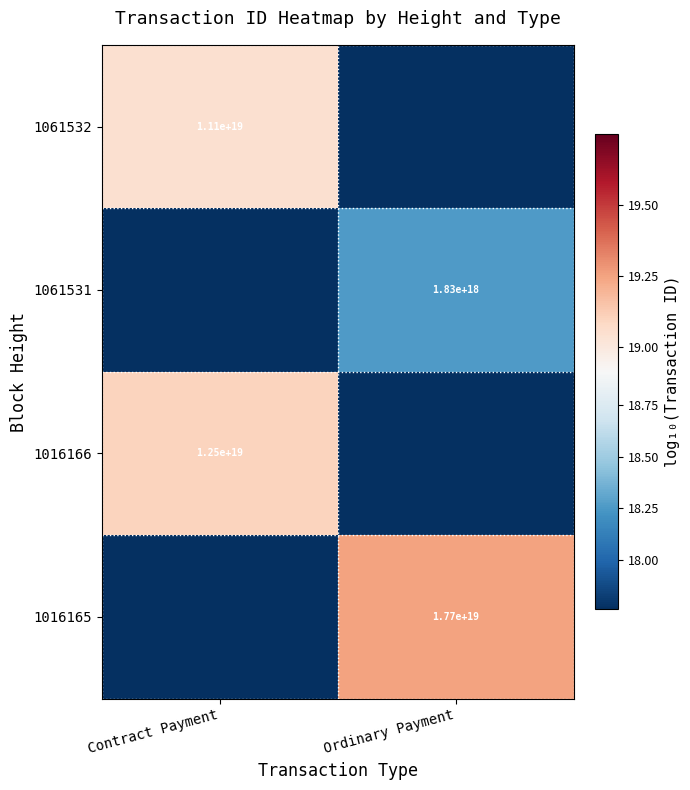

What is the total value across all series at Contract Payment?

38.1